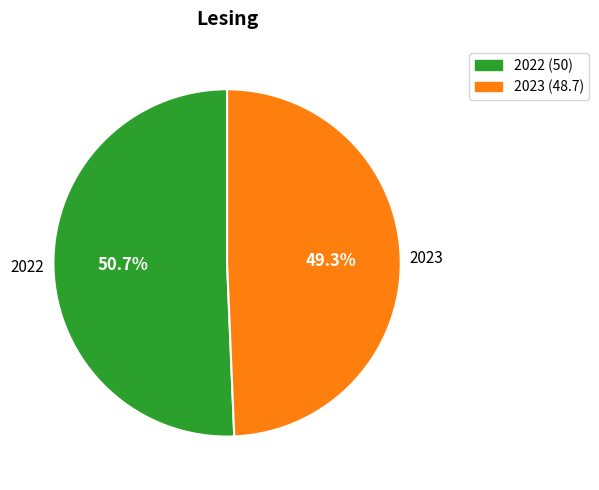

To the nearest percent, what is the combined percentage of 2023 and 2022?

100%